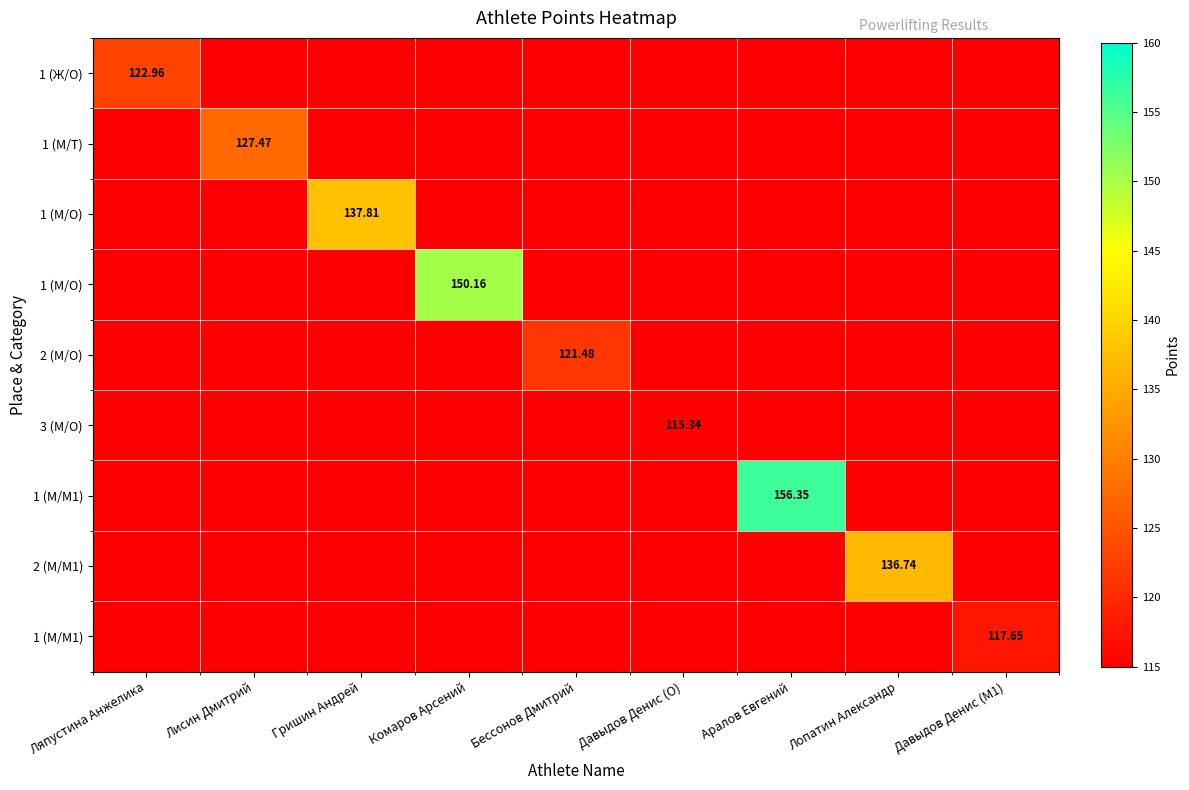

What is the maximum value shown in the chart?

156.3